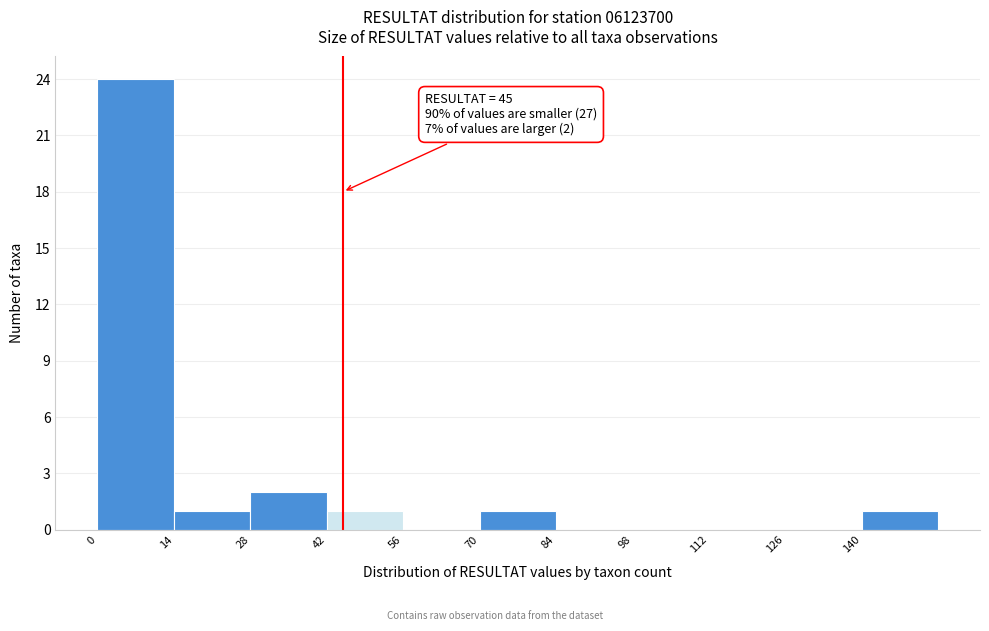

Which range on the x-axis has the tallest bar?

0 to 14